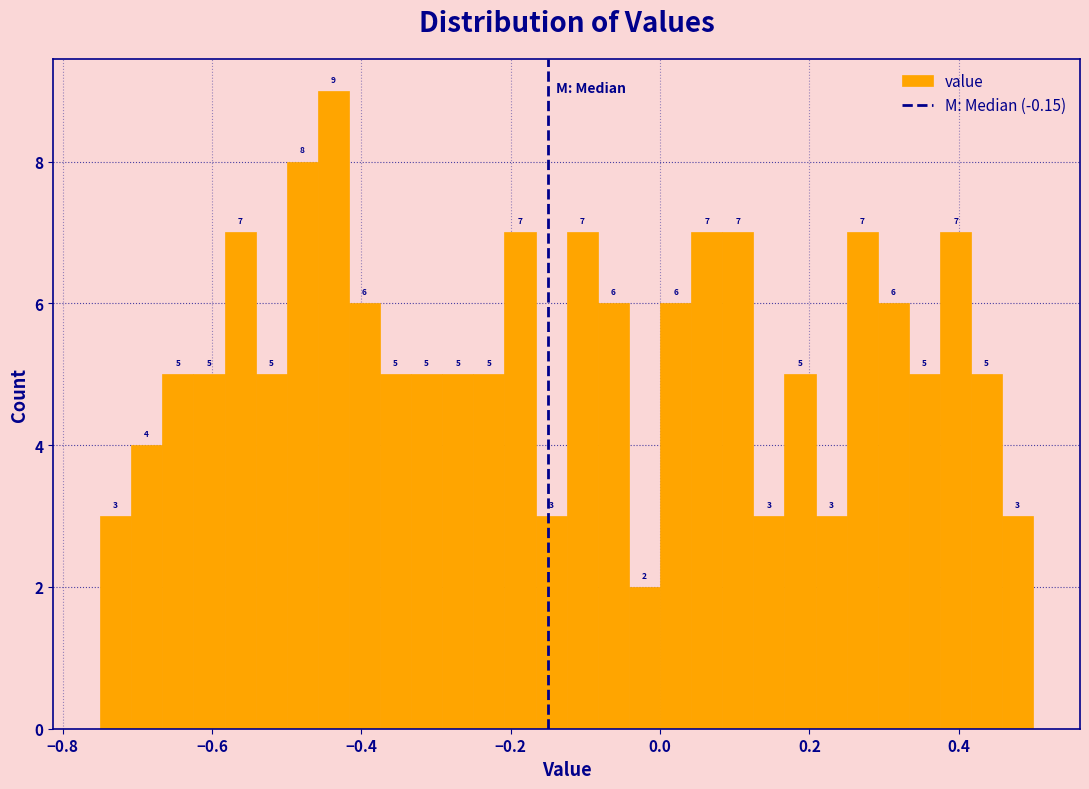

Around what value on the x-axis is the tallest bar? Give the approximate position of its centre, as read against the axis.

-0.44